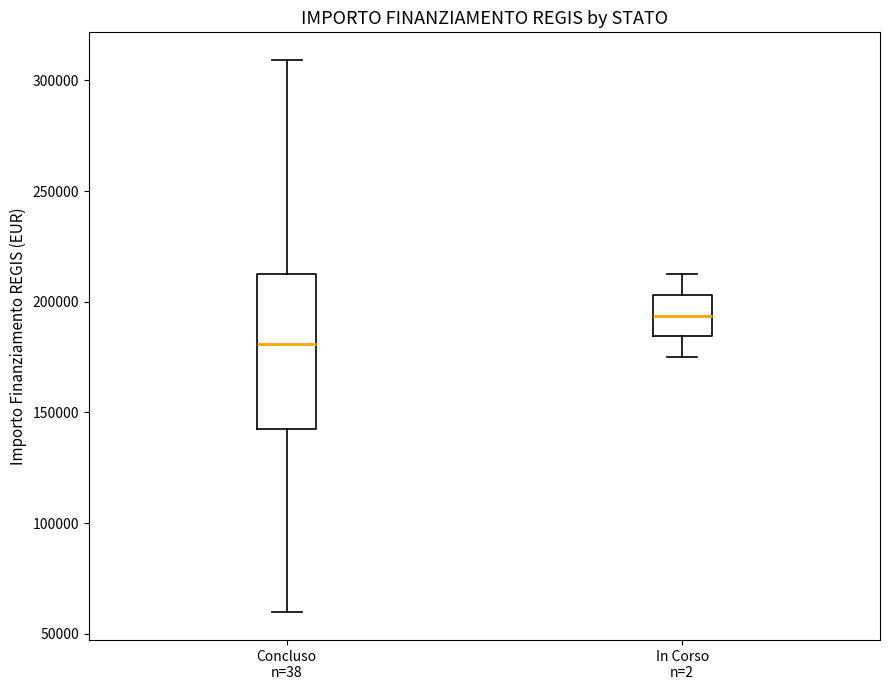

Reading left to right, read every box against the y-axis: the position of its median line, the range the box covers, and the ends of its whiskers. The values are not printed on the chart, so give them approximately, as read against the axis.

Concluso n=38: median 180000, box 145000 to 210000, whiskers 60000 to 310000
In Corso n=2: median 195000, box 185000 to 205000, whiskers 175000 to 210000